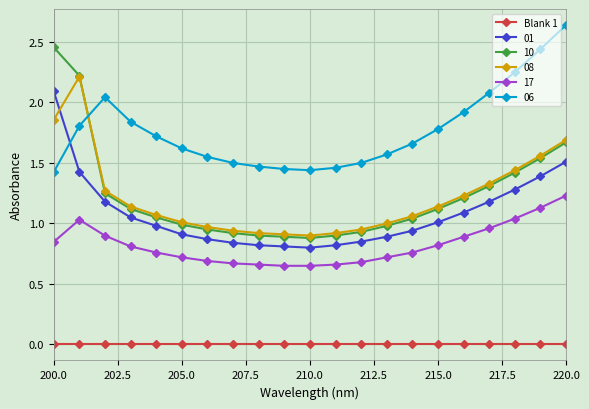

What is the maximum value for 01?

2.1